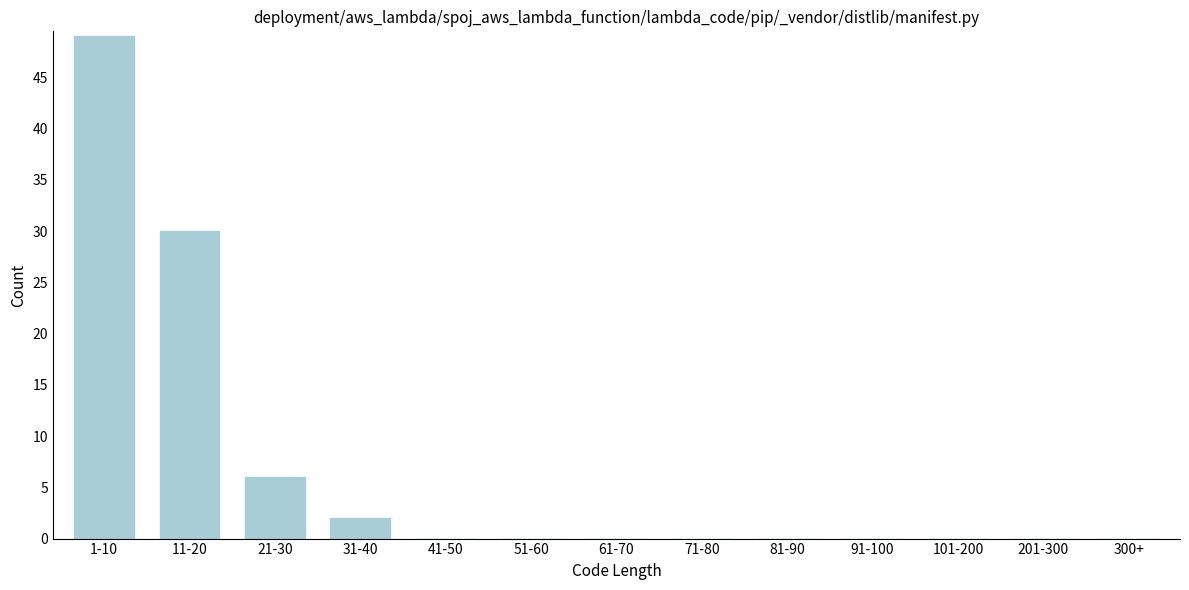

Reading left to right, transcribe all the data shown in this chart.

1-10=49	11-20=30	21-30=6	31-40=2	41-50=0	51-60=0	61-70=0	71-80=0	81-90=0	91-100=0	101-200=0	201-300=0	300+=0